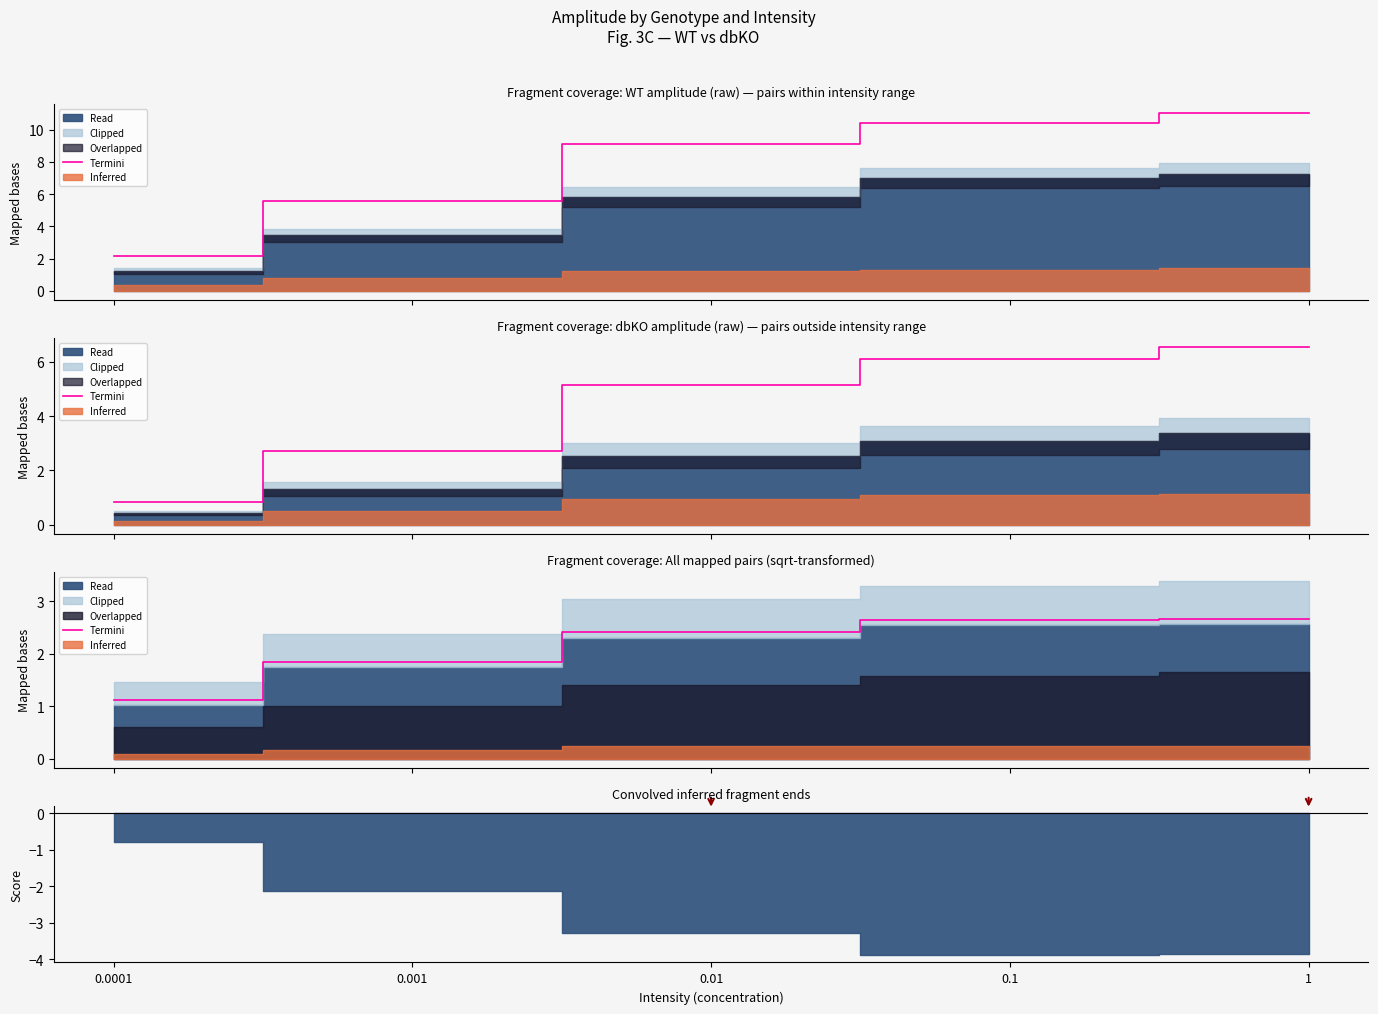

List the labels in order of value, largest first.

1, 0.1, 0.01, 0.001, 0.0001